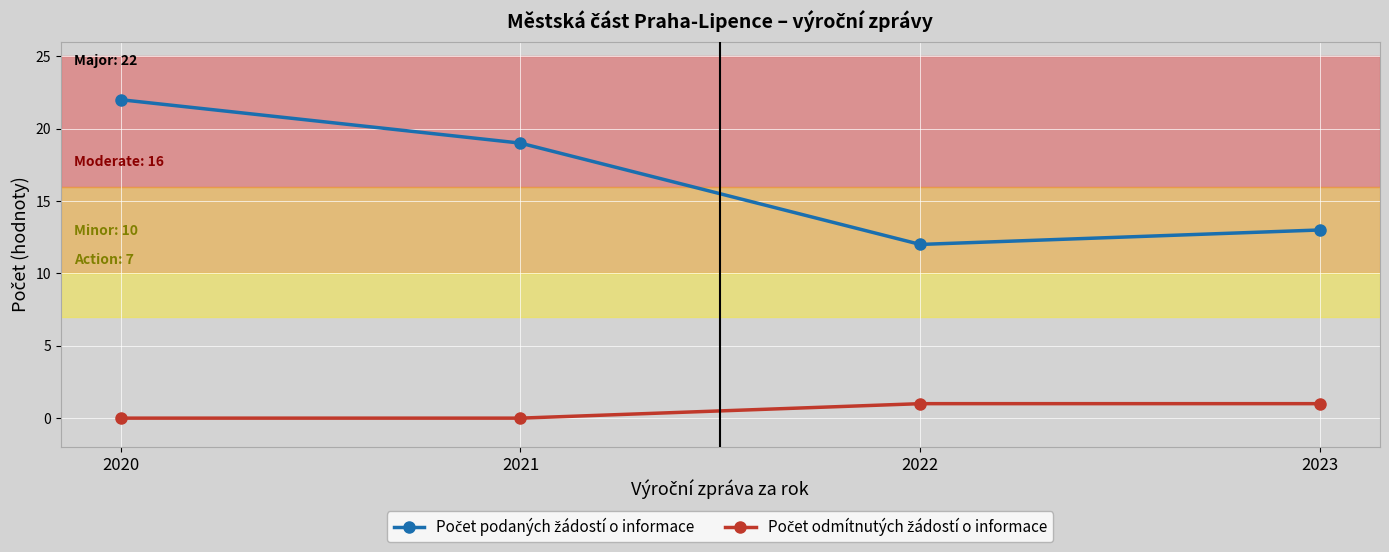

What is the greatest value displayed?

22